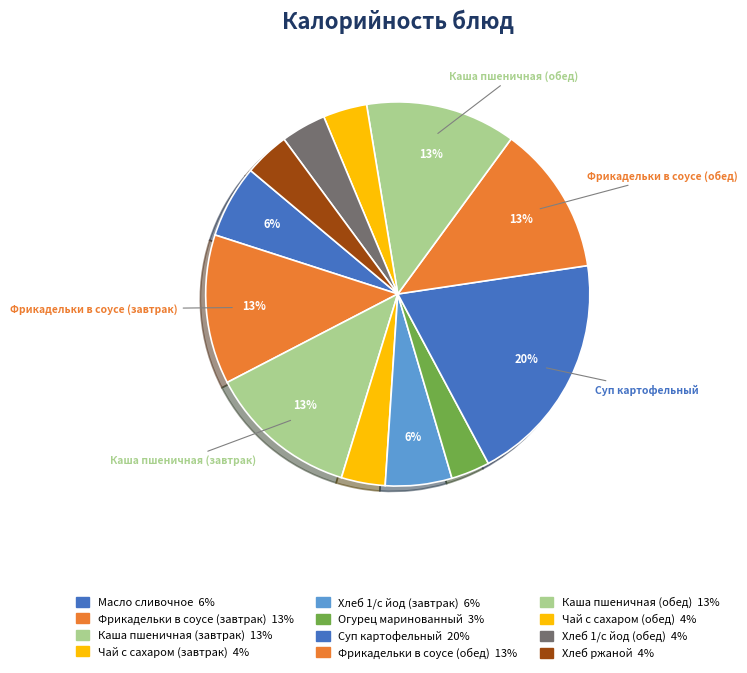

Rank the categories by value from lowest to highest.

Огурец маринованный, Чай с сахаром (завтрак), Чай с сахаром (обед), Хлеб 1/с йод (обед), Хлеб ржаной, Хлеб 1/с йод (завтрак), Масло сливочное, Фрикадельки в соусе (завтрак), Фрикадельки в соусе (обед), Каша пшеничная (завтрак), Каша пшеничная (обед), Суп картофельный